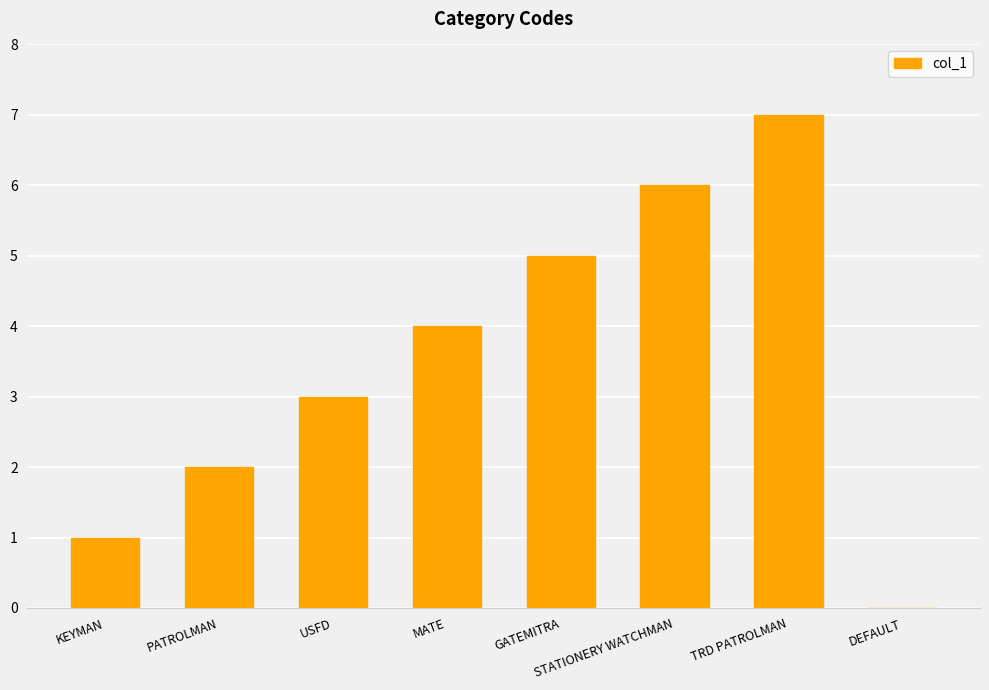

The value at TRD PATROLMAN is 4. True or false?

False